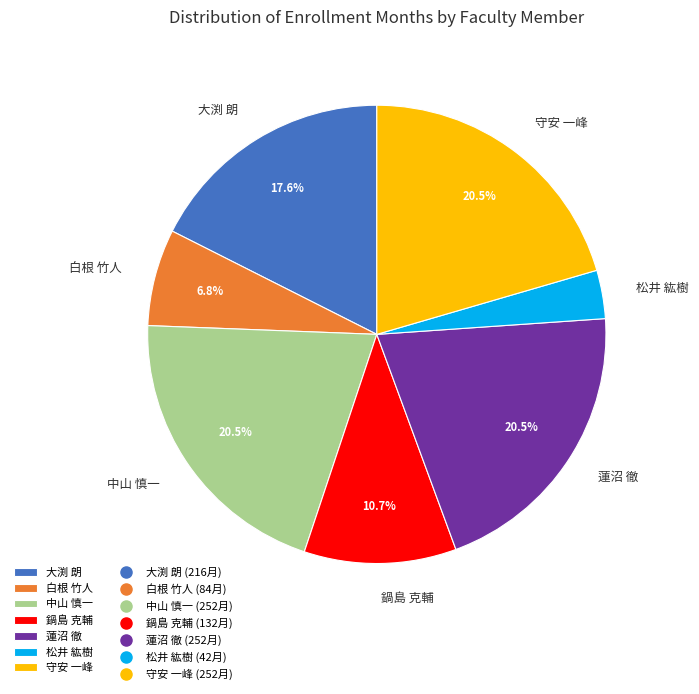

How much of the chart is everything except 中山 慎一?

79.5%